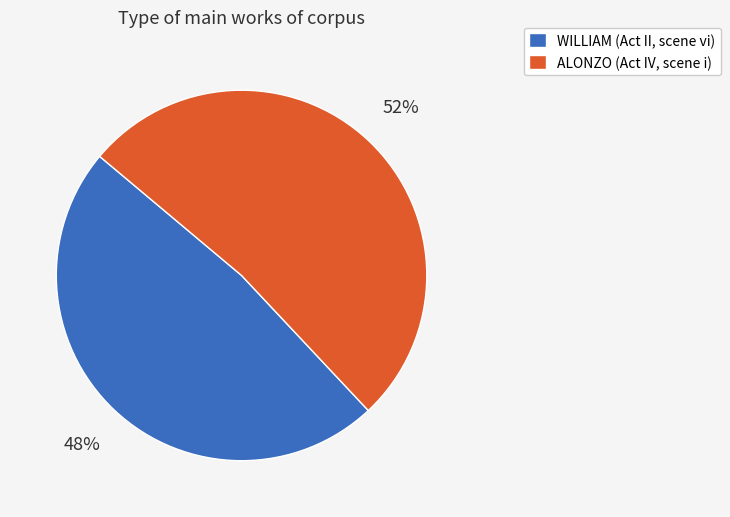

Is it true that WILLIAM (Act II, scene vi) is 48% of the pie?

True